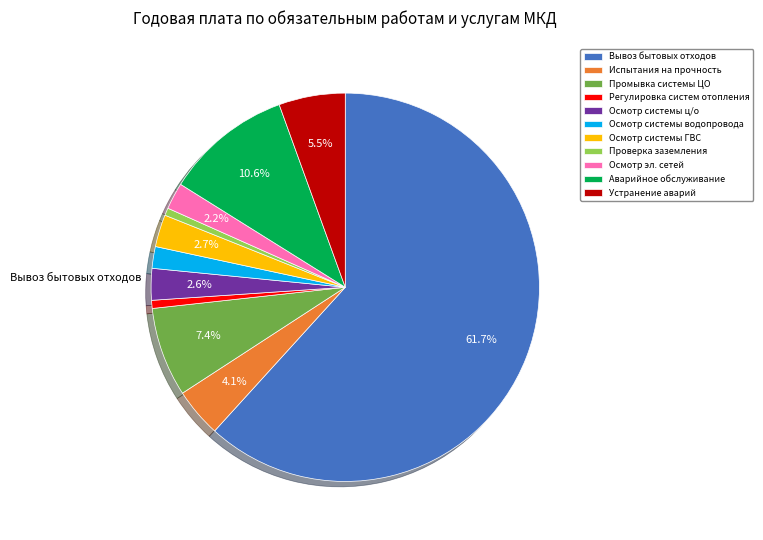

Is it true that Вывоз бытовых отходов is 49% of the pie?

False